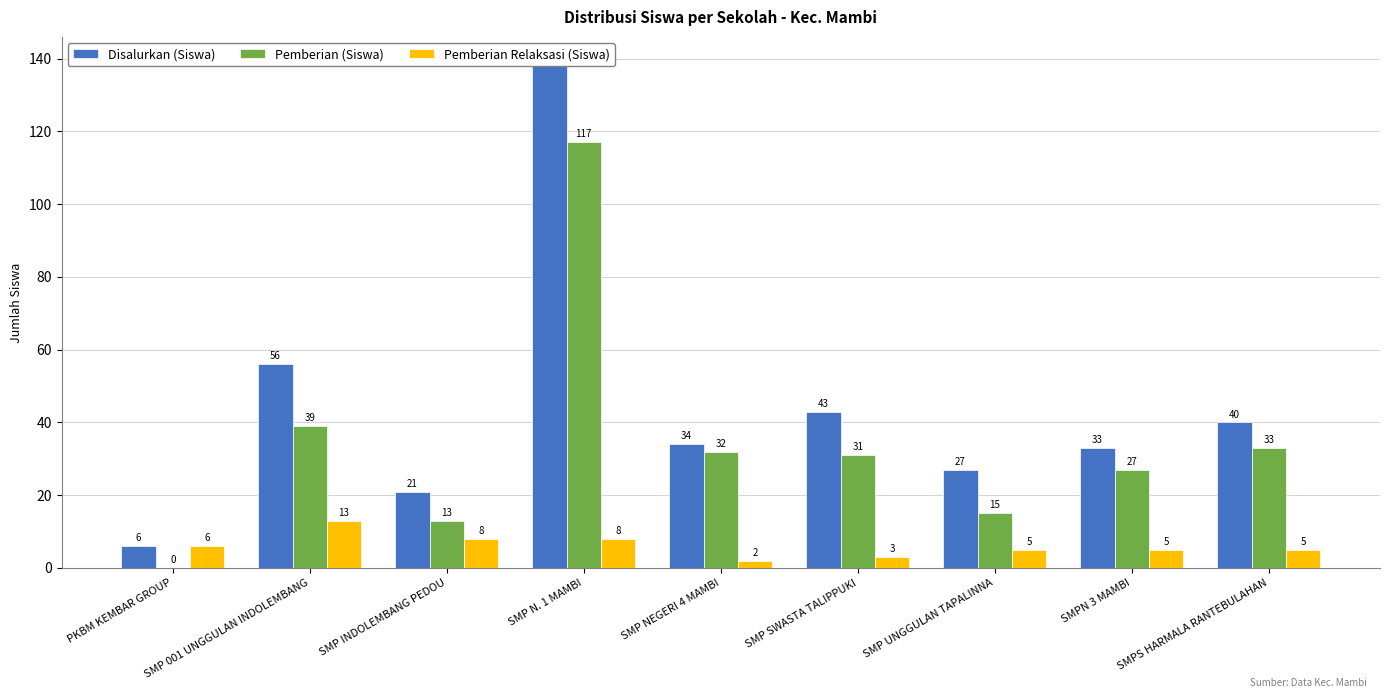

Read the Pemberian (Siswa) value at SMP 001 UNGGULAN INDOLEMBANG, to the nearest 5.

40